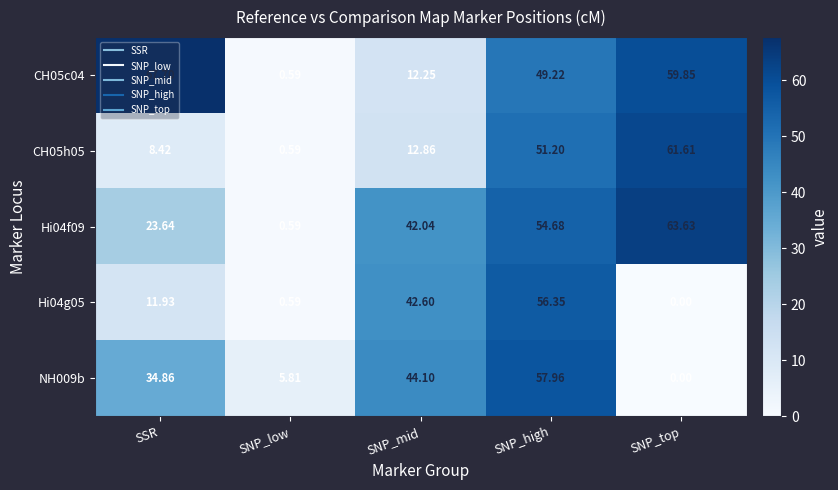

At which label is CH05c04 closest to 34?

SNP_high